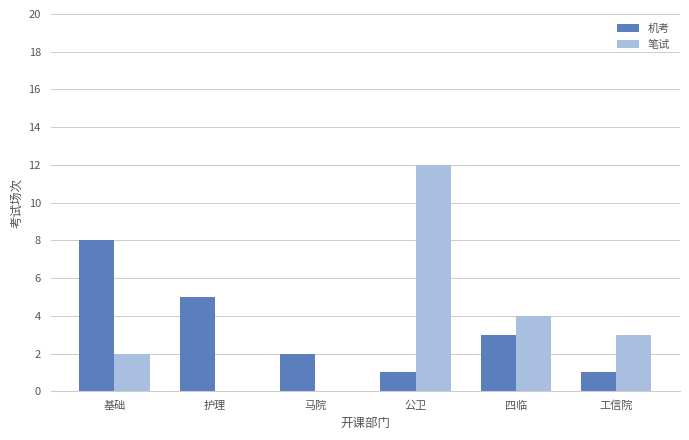

At which category does the chart reach its peak across all series?

公卫